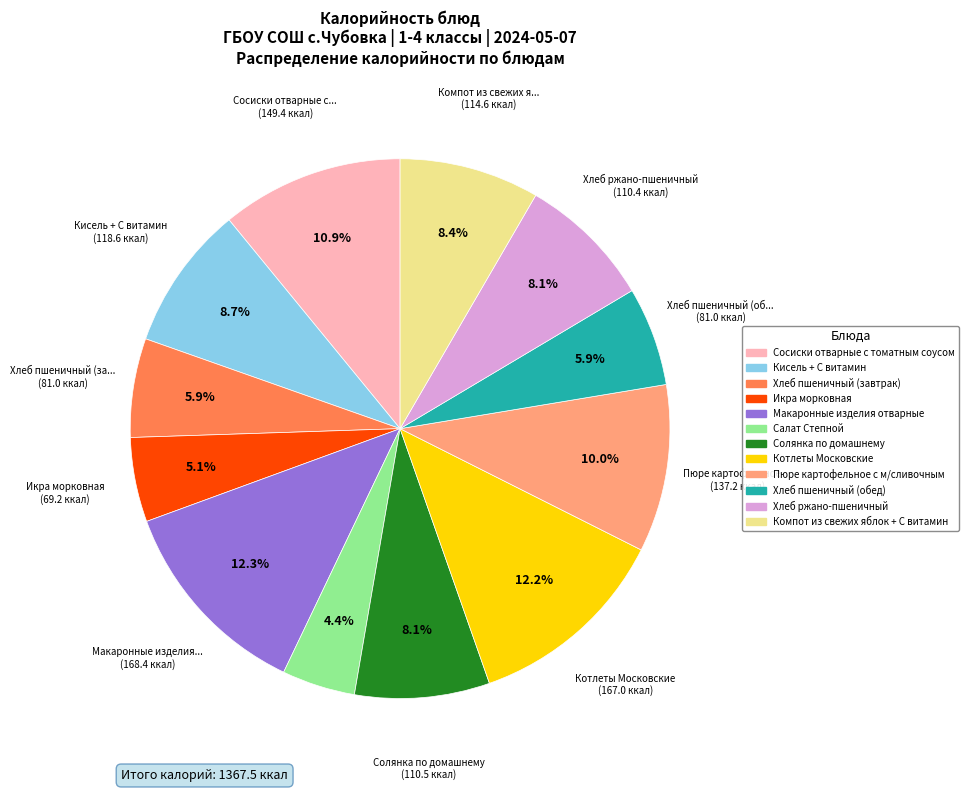

How many segments does this pie chart have?

12